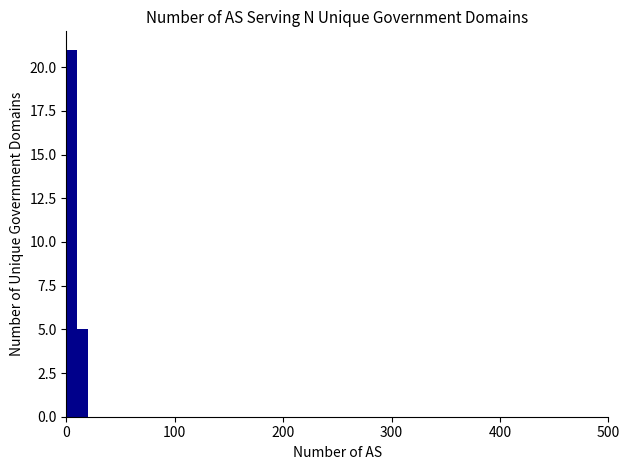

Around what value on the x-axis is the tallest bar? Give the approximate position of its centre, as read against the axis.

10